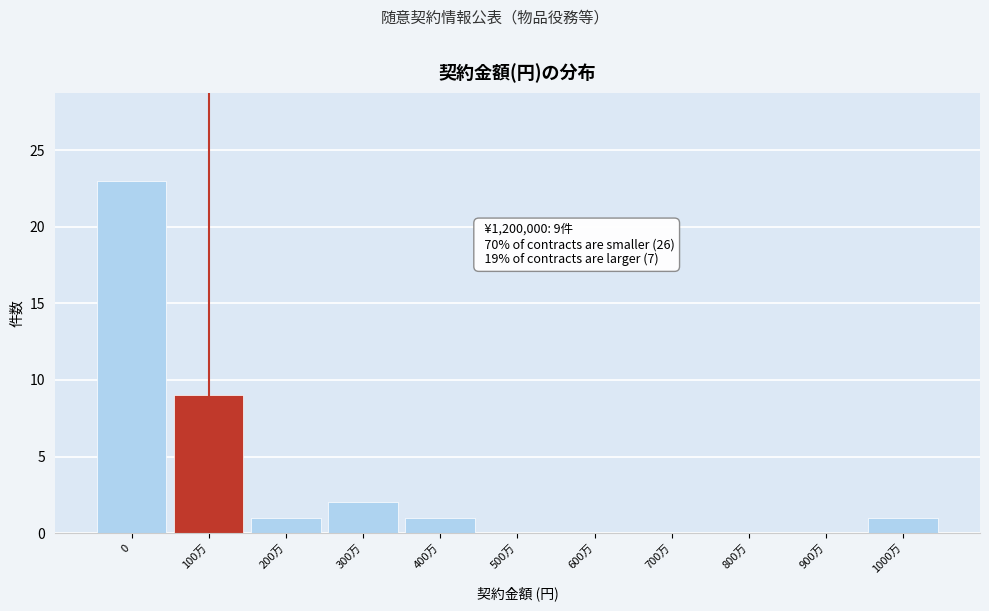

Reading left to right, extract all data points from this chart.

0=23	100万=9	200万=1	300万=2	400万=1	500万=0	600万=0	700万=0	800万=0	900万=0	1000万=1